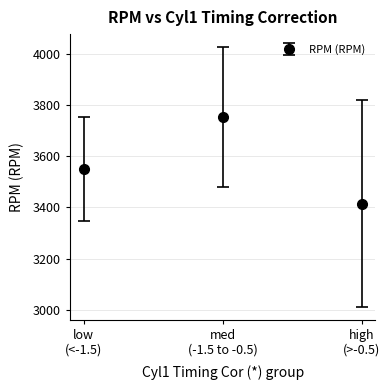

What is the value of the 1st point from the left?

3549.5